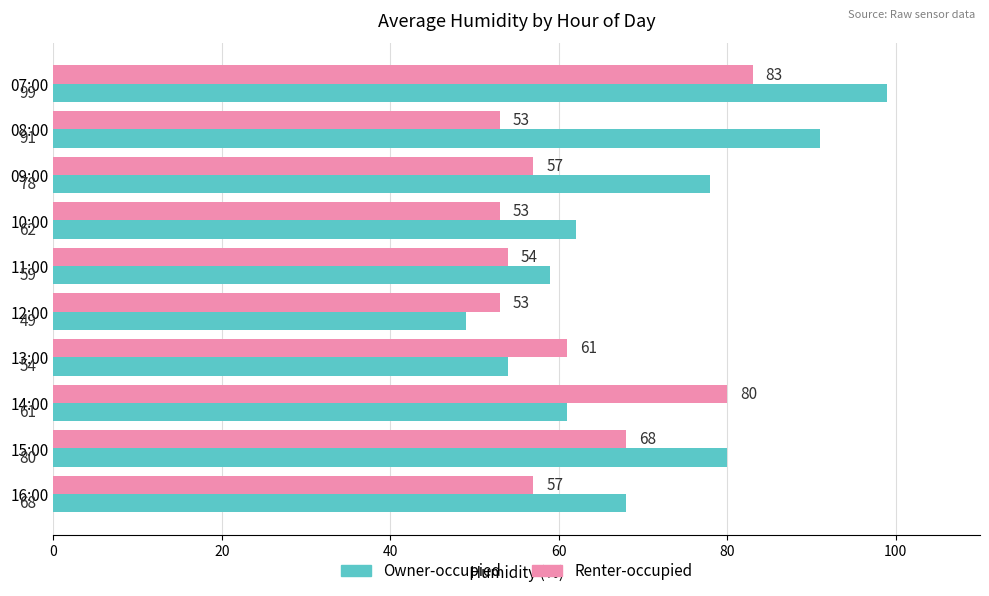

The Renter-occupied series shows 61 at 13:00. True or false?

True